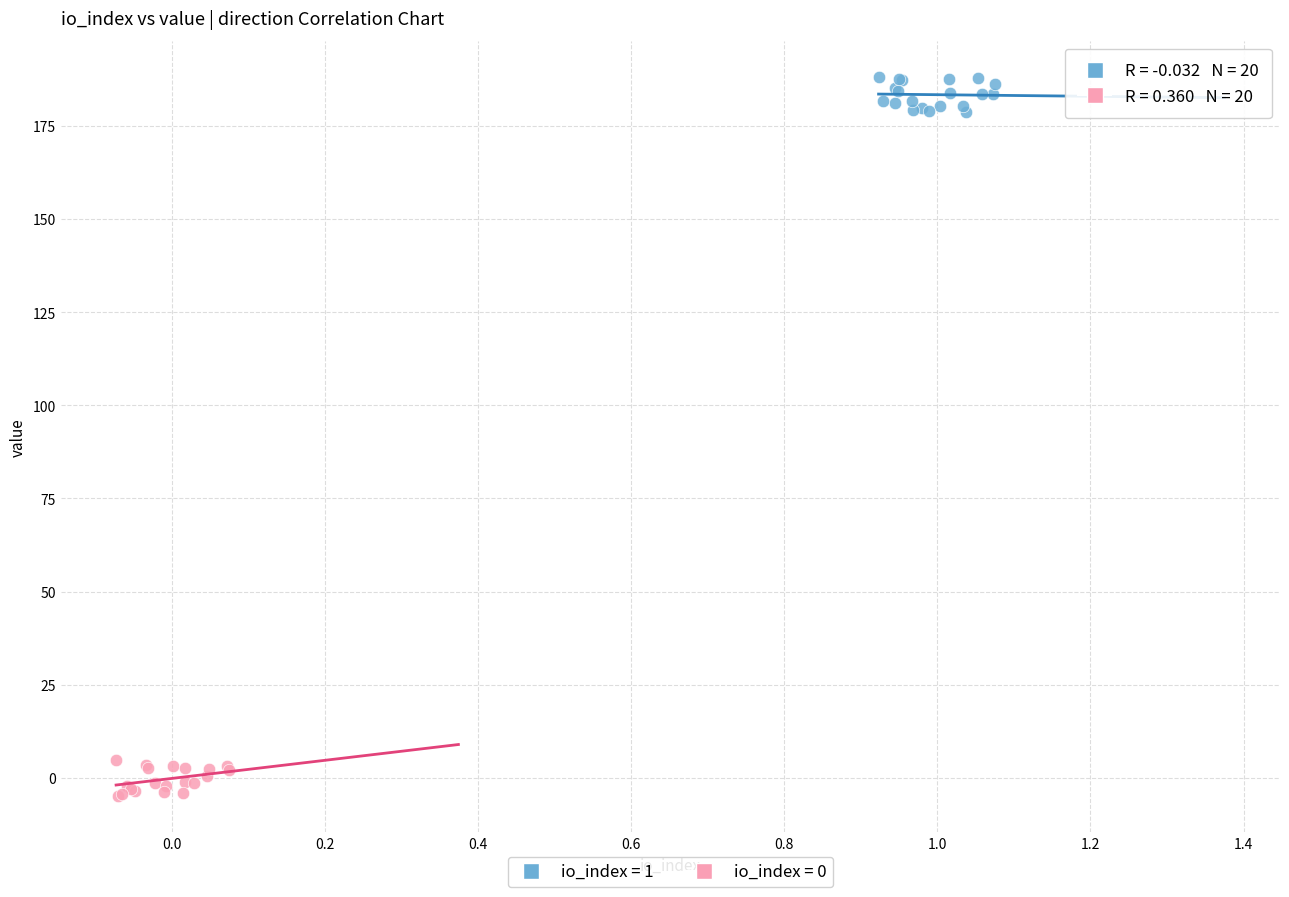

Which series contains the highest Y value?

io_index = 1